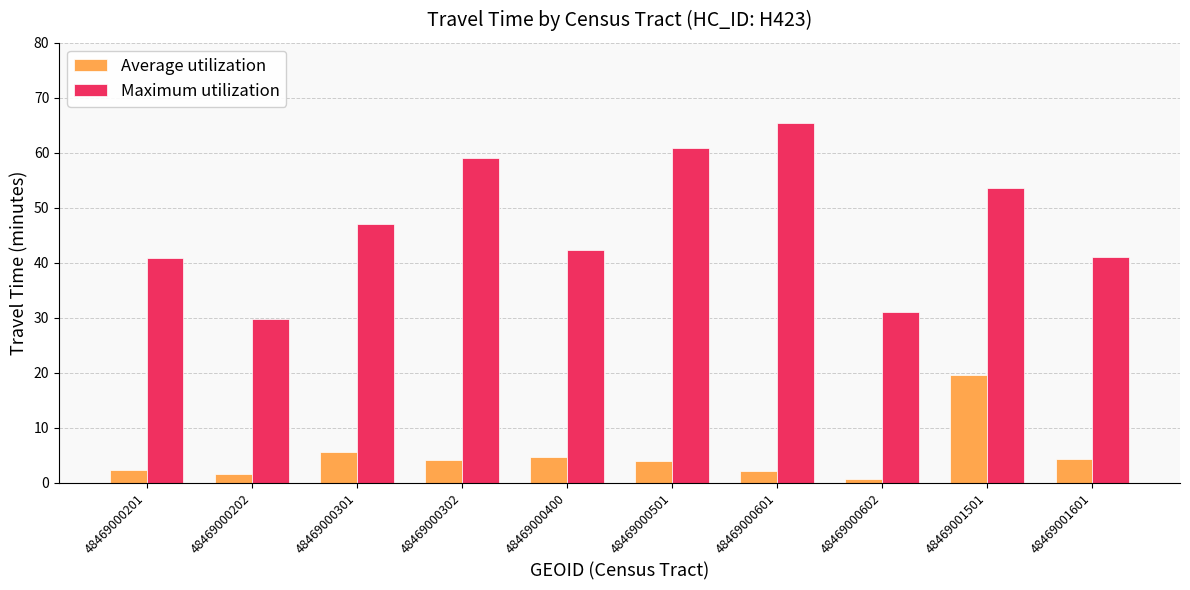

At which category is the sum across all series the highest?

48469001501